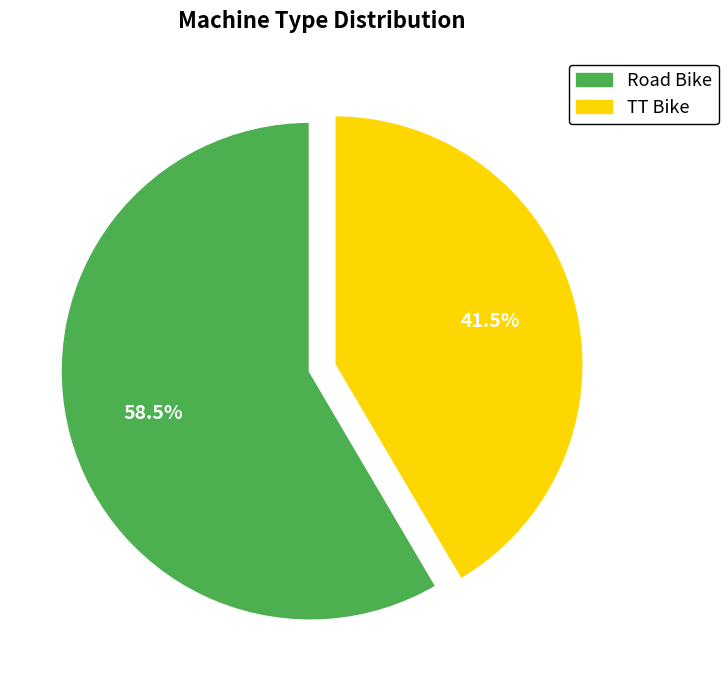

What is the ratio of the value at TT Bike to the value at Road Bike?

0.7